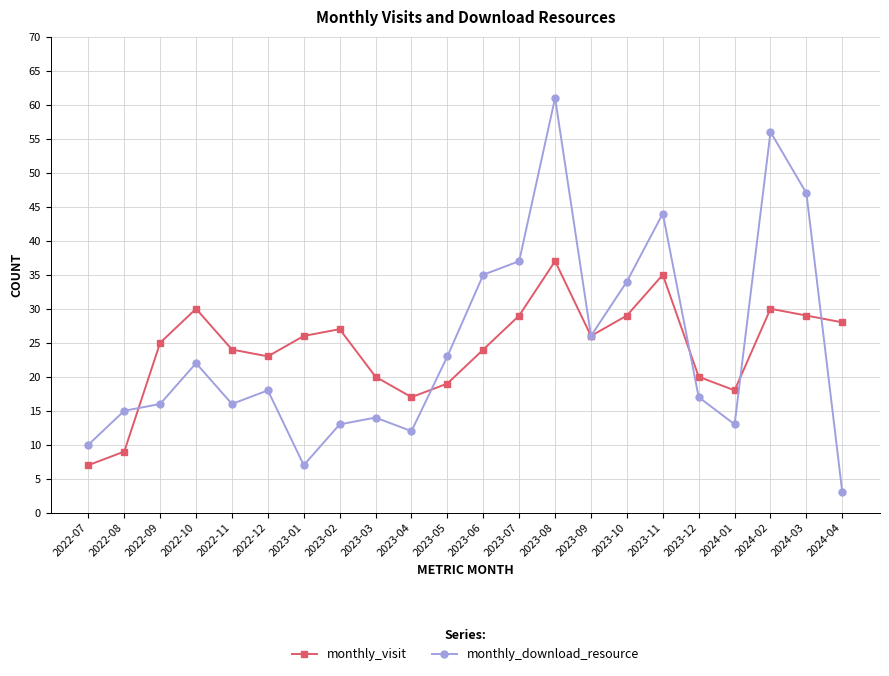

List the series in order of their peak value, lowest first.

monthly_visit, monthly_download_resource